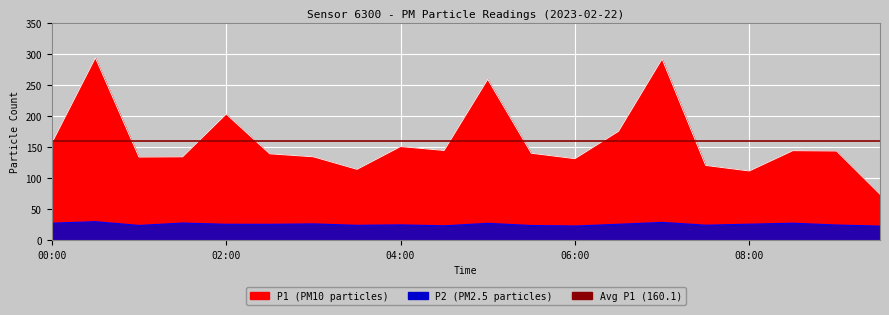

What is the sum of all P2 values?

515.1